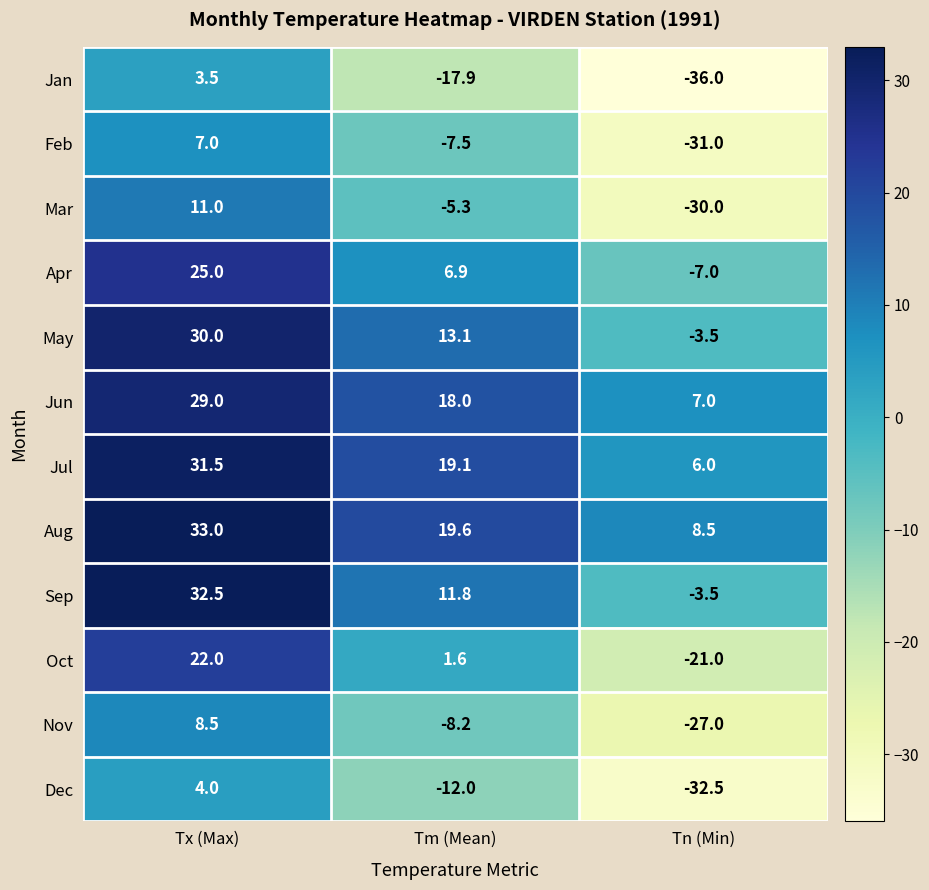

What is the greatest value displayed?

33.0